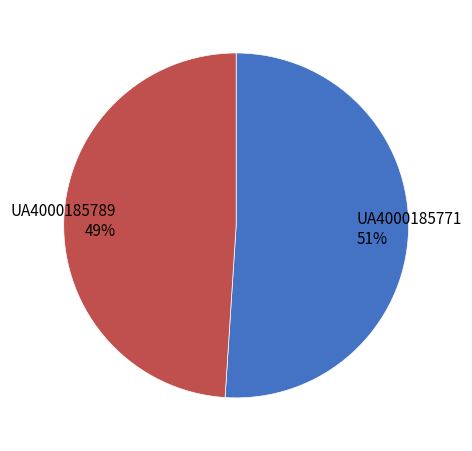

Is the sum of UA4000185789 49% and UA4000185771 51% greater than half?

Yes